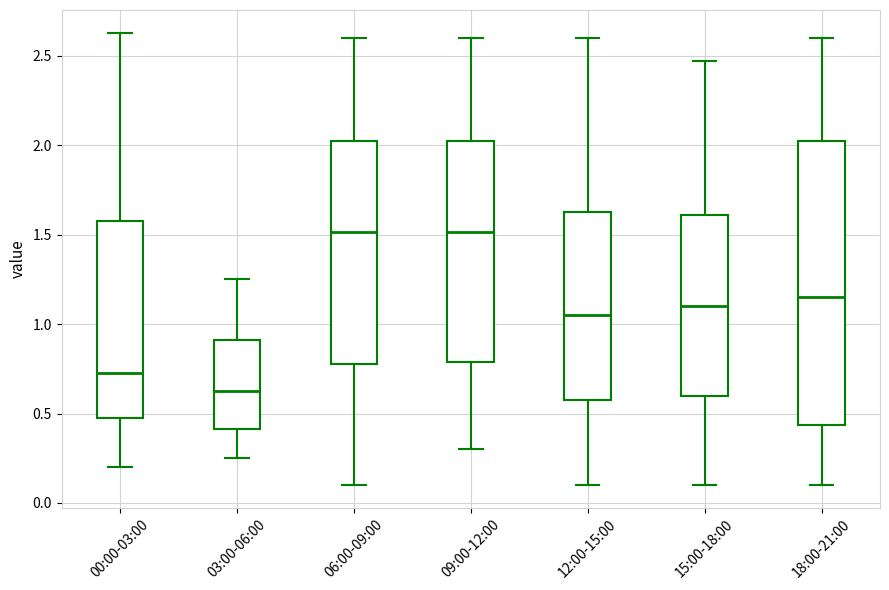

Reading left to right, transcribe this box plot: for each box, give where its median line is, the range the box spans, and where its two whiskers end, as read against the y-axis. The values are not printed on the chart, so give them approximately, as read against the axis.

00:00-03:00: median 0.75, box 0.50 to 1.60, whiskers 0.20 to 2.65
03:00-06:00: median 0.65, box 0.40 to 0.90, whiskers 0.25 to 1.25
06:00-09:00: median 1.50, box 0.80 to 2.05, whiskers 0.10 to 2.60
09:00-12:00: median 1.50, box 0.80 to 2.05, whiskers 0.30 to 2.60
12:00-15:00: median 1.05, box 0.60 to 1.65, whiskers 0.10 to 2.60
15:00-18:00: median 1.10, box 0.60 to 1.60, whiskers 0.10 to 2.45
18:00-21:00: median 1.15, box 0.45 to 2.05, whiskers 0.10 to 2.60